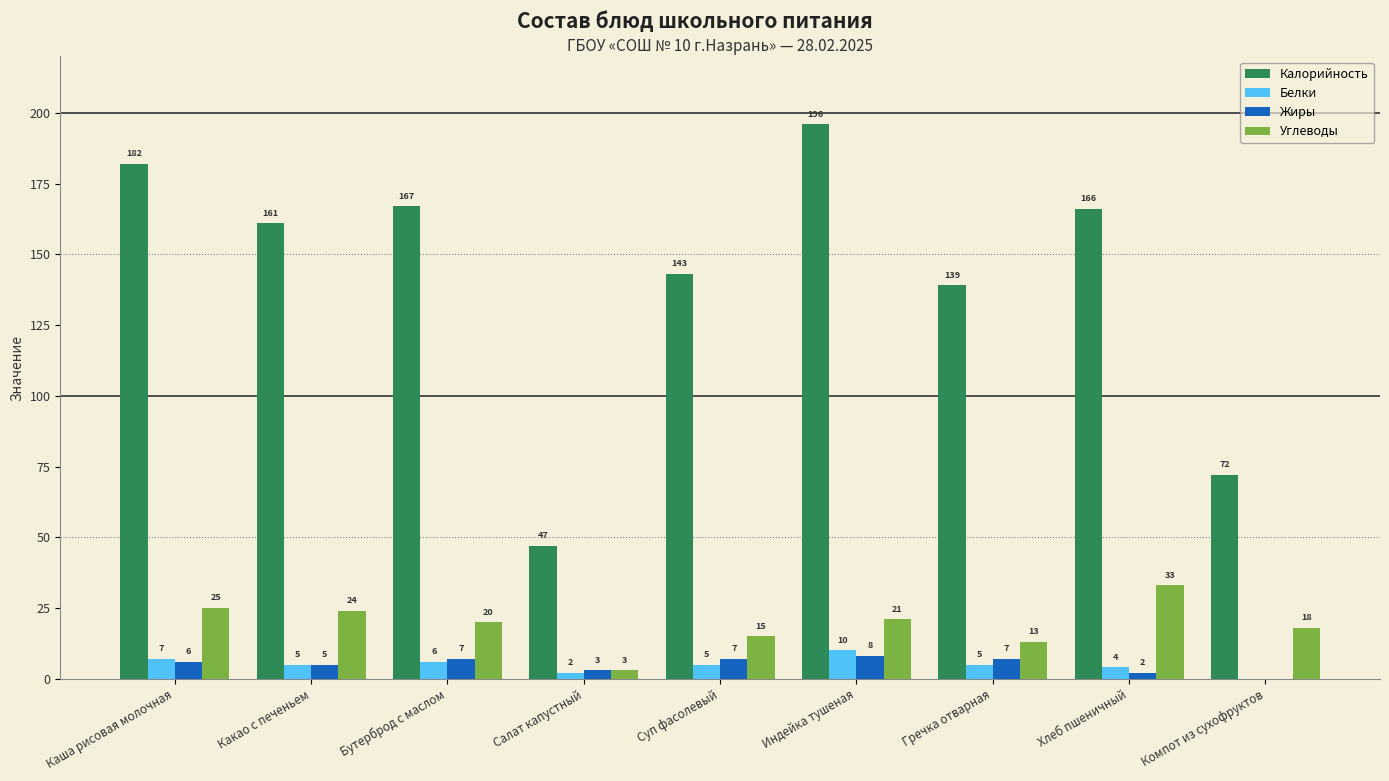

True or false: Калорийность has a value of 46 at Гречка отварная.

False